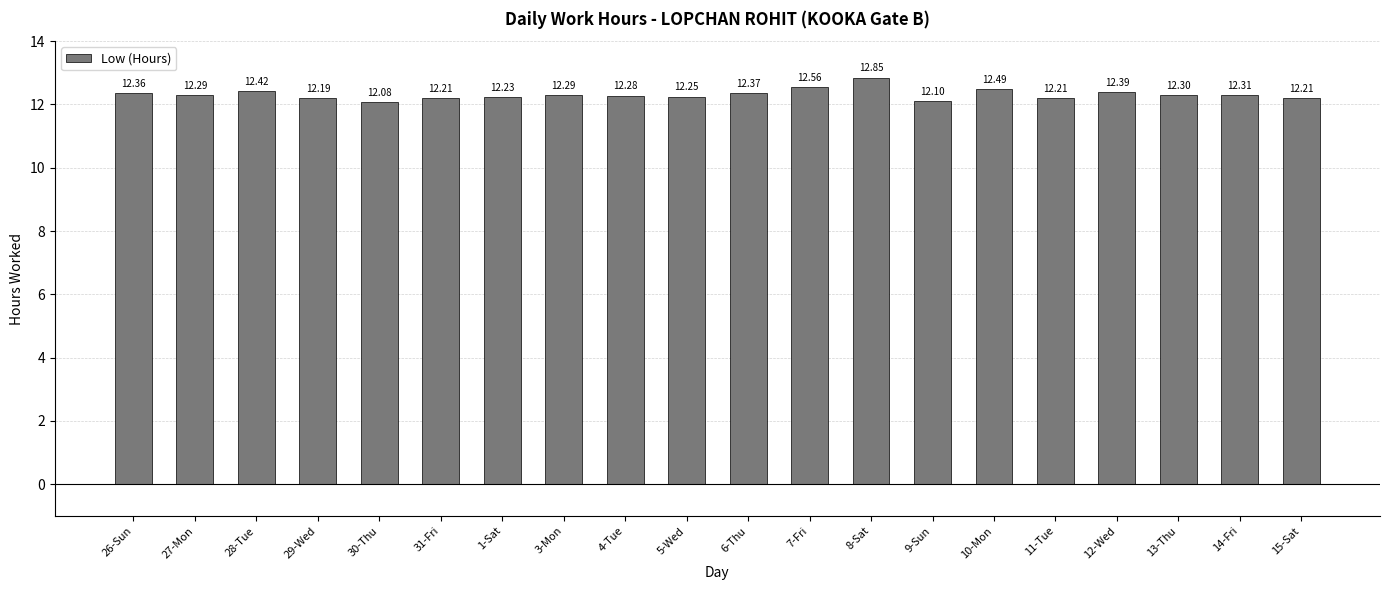

Between 7-Fri and 1-Sat, which is larger?

7-Fri